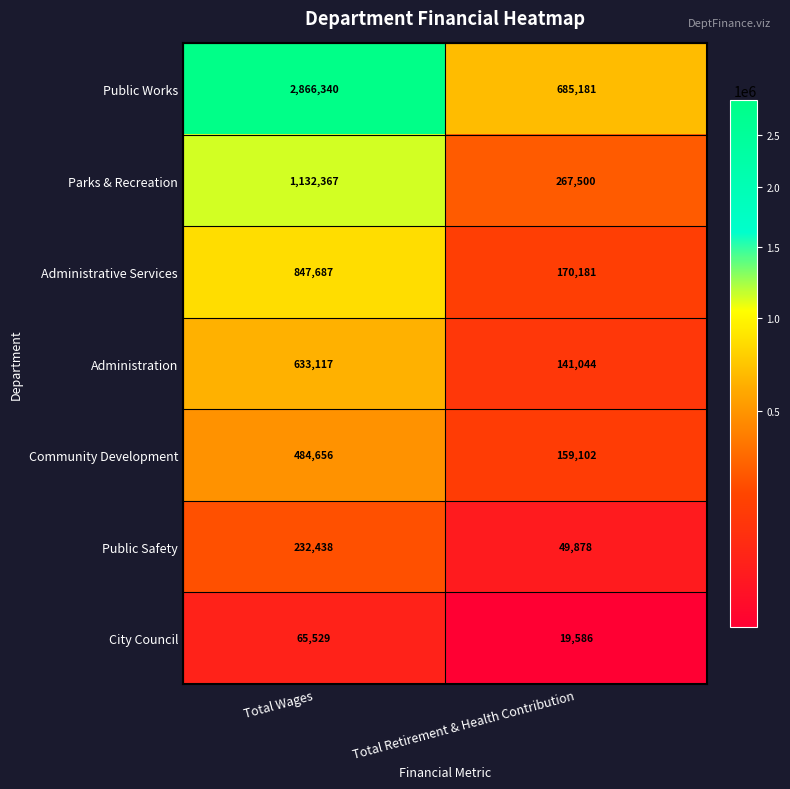

Reading left to right, what are all the values shown in this chart?

Public Works: 2866340	685181
Parks & Recreation: 1132367	267500
Administrative Services: 847687	170181
Administration: 633117	141044
Community Development: 484656	159102
Public Safety: 232438	49878
City Council: 65529	19586